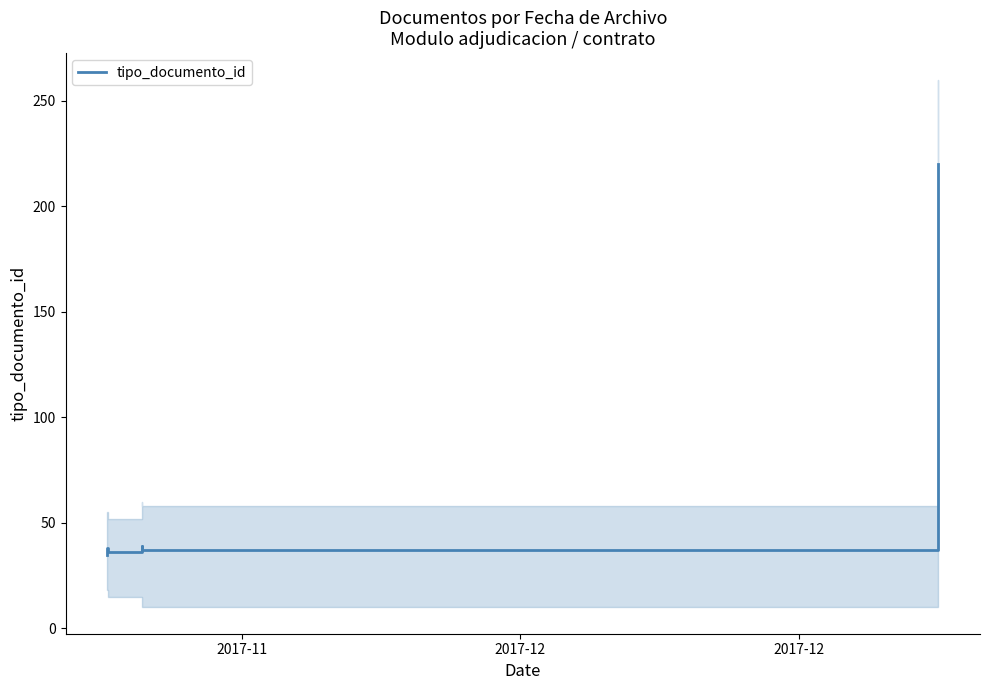

What is the greatest value displayed?

220